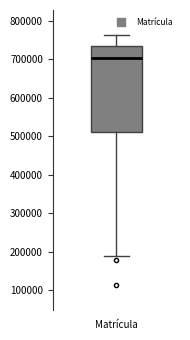

Transcribe this box plot: give where the median line is, the range the box spans, and where the two whiskers end, as read against the y-axis. The values are not printed on the chart, so give them approximately, as read against the axis.

median 700000, box 510000 to 730000, whiskers 190000 to 760000